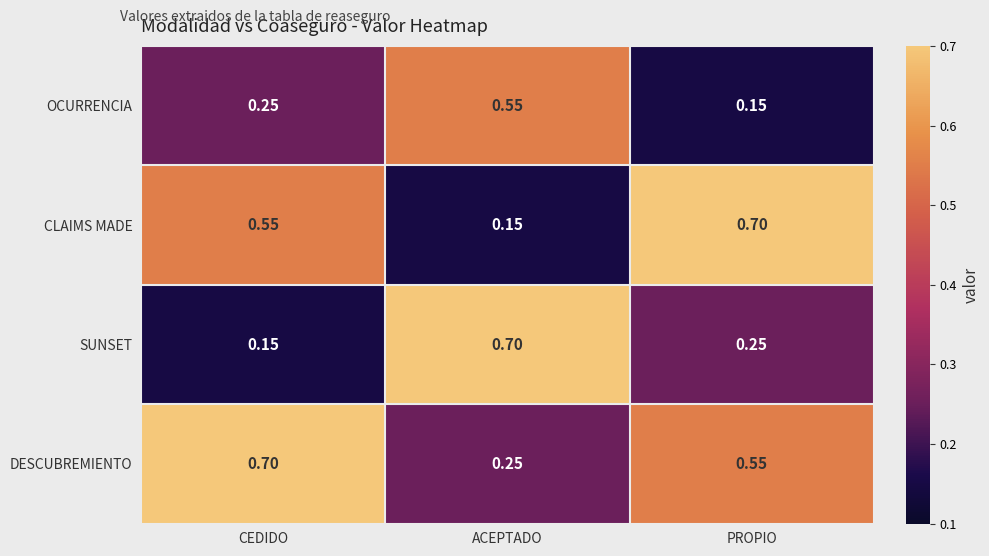

List the series in order of their overall mean, lowest first.

OCURRENCIA, SUNSET, CLAIMS MADE, DESCUBREMIENTO